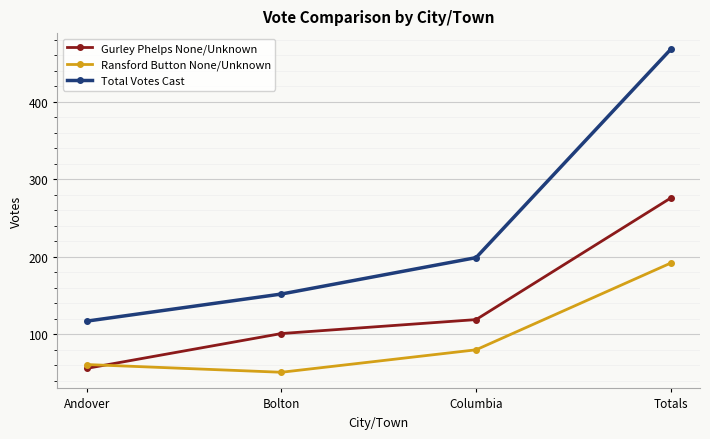

The value of Gurley Phelps None/Unknown at Totals is 276. True or false?

True